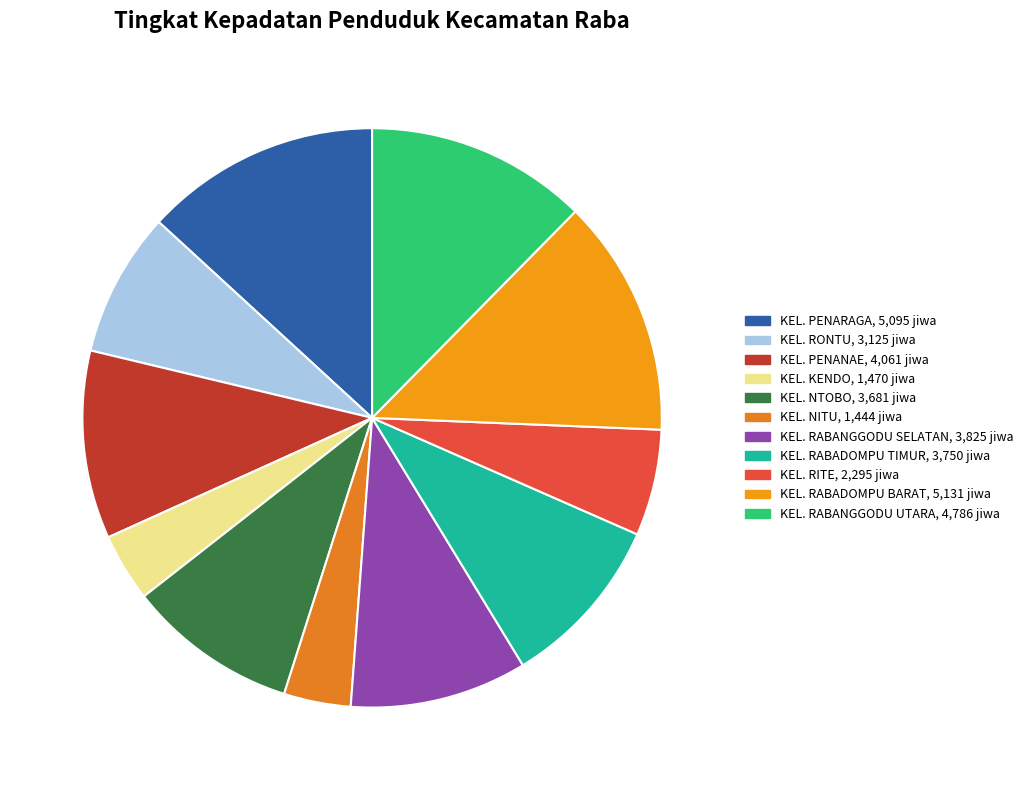

How many slices are in this pie chart?

11